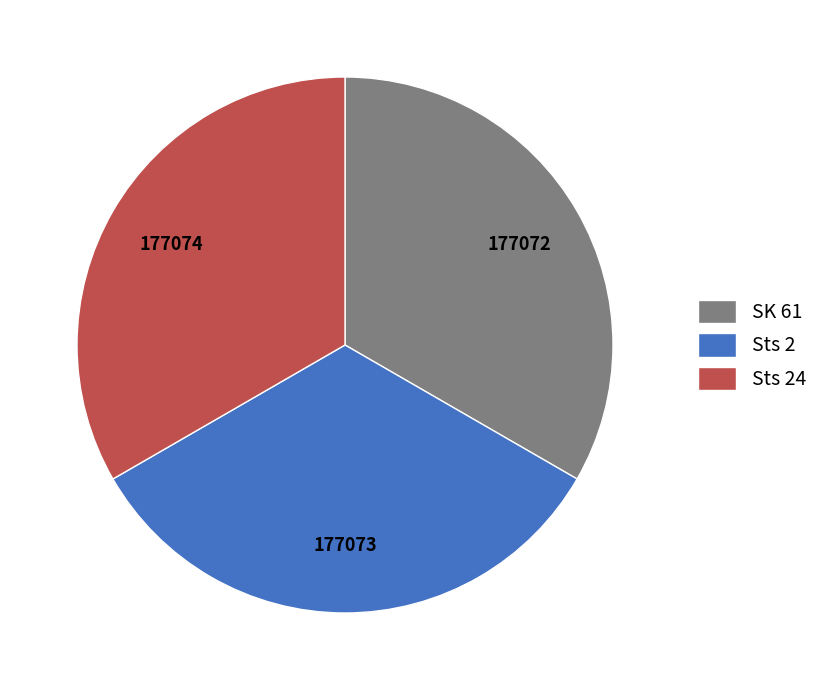

Is there any slice that represents more than half of the pie?

No